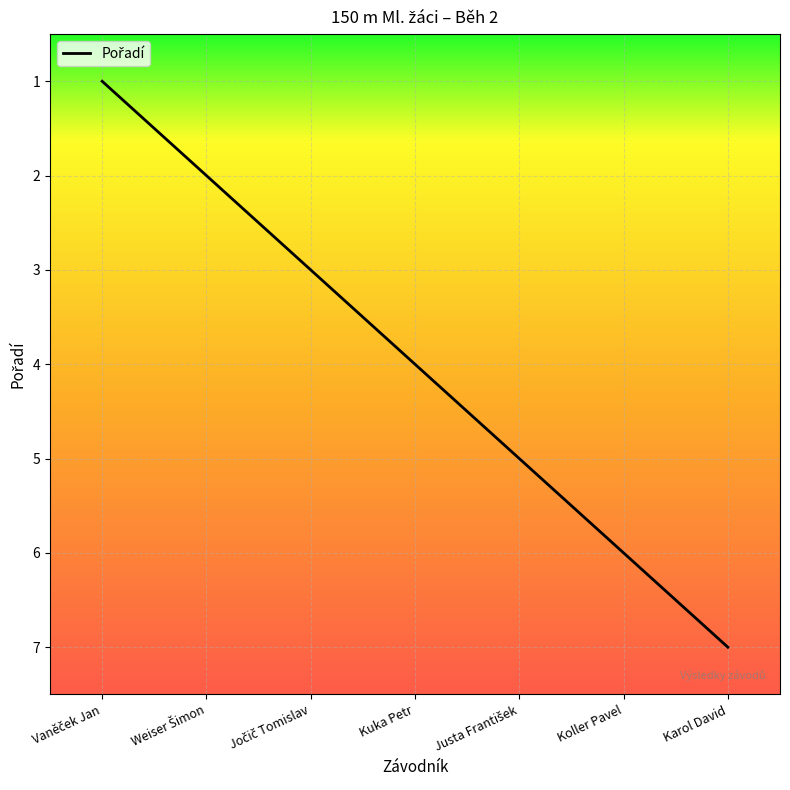

List the labels in order of value, largest first.

Karol David, Koller Pavel, Justa František, Kuka Petr, Jočič Tomislav, Weiser Šimon, Vaněček Jan